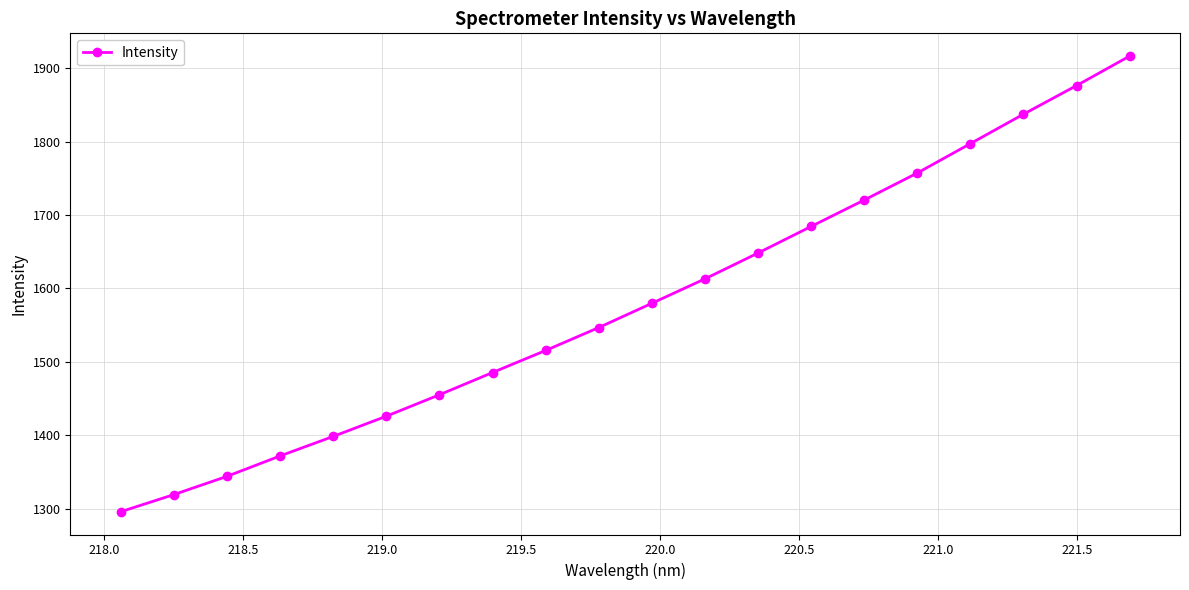

What is the sum of all values?

31586.5